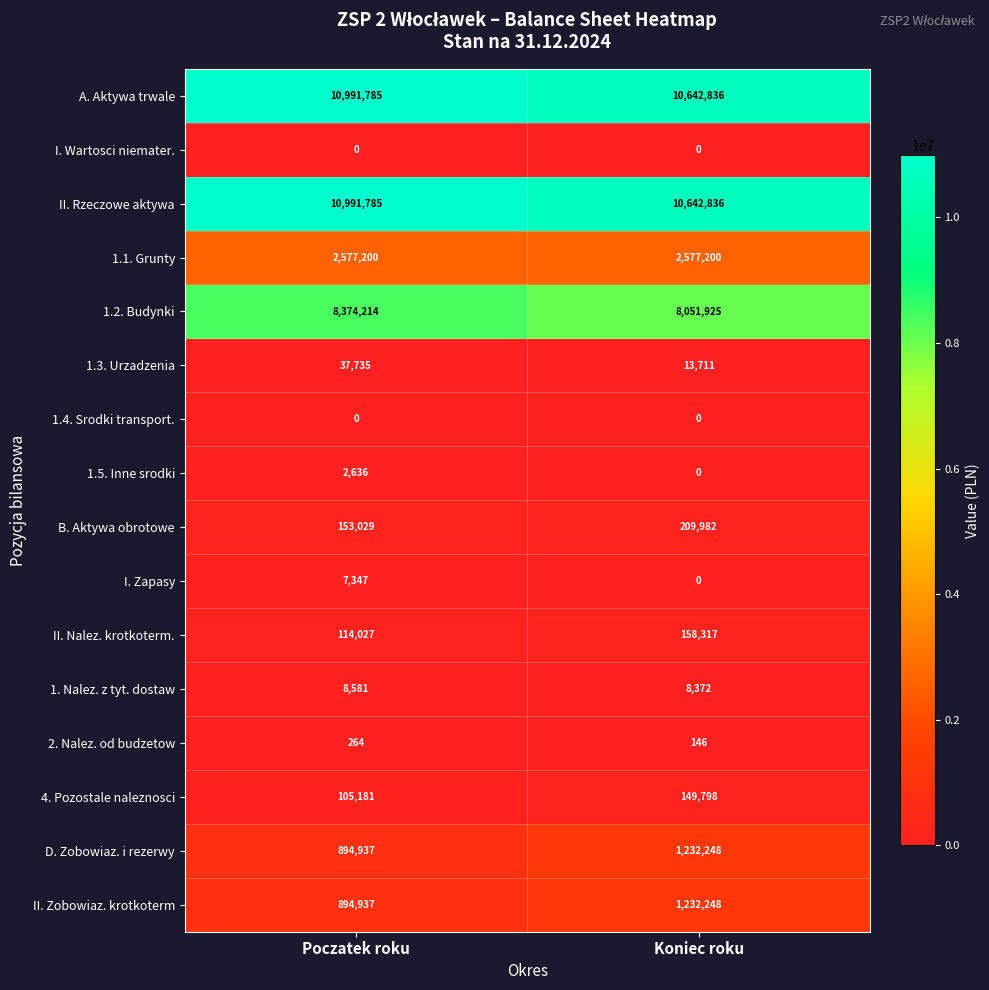

What is the highest value of the 1.5. Inne srodki series?

2636